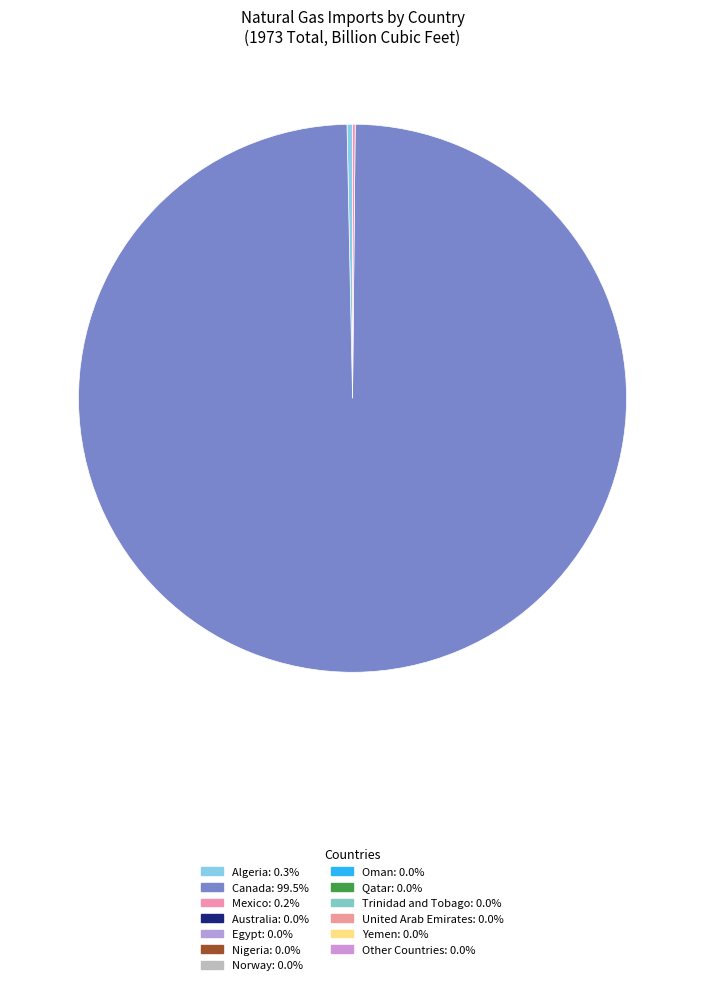

Is there a majority slice in this chart?

Yes